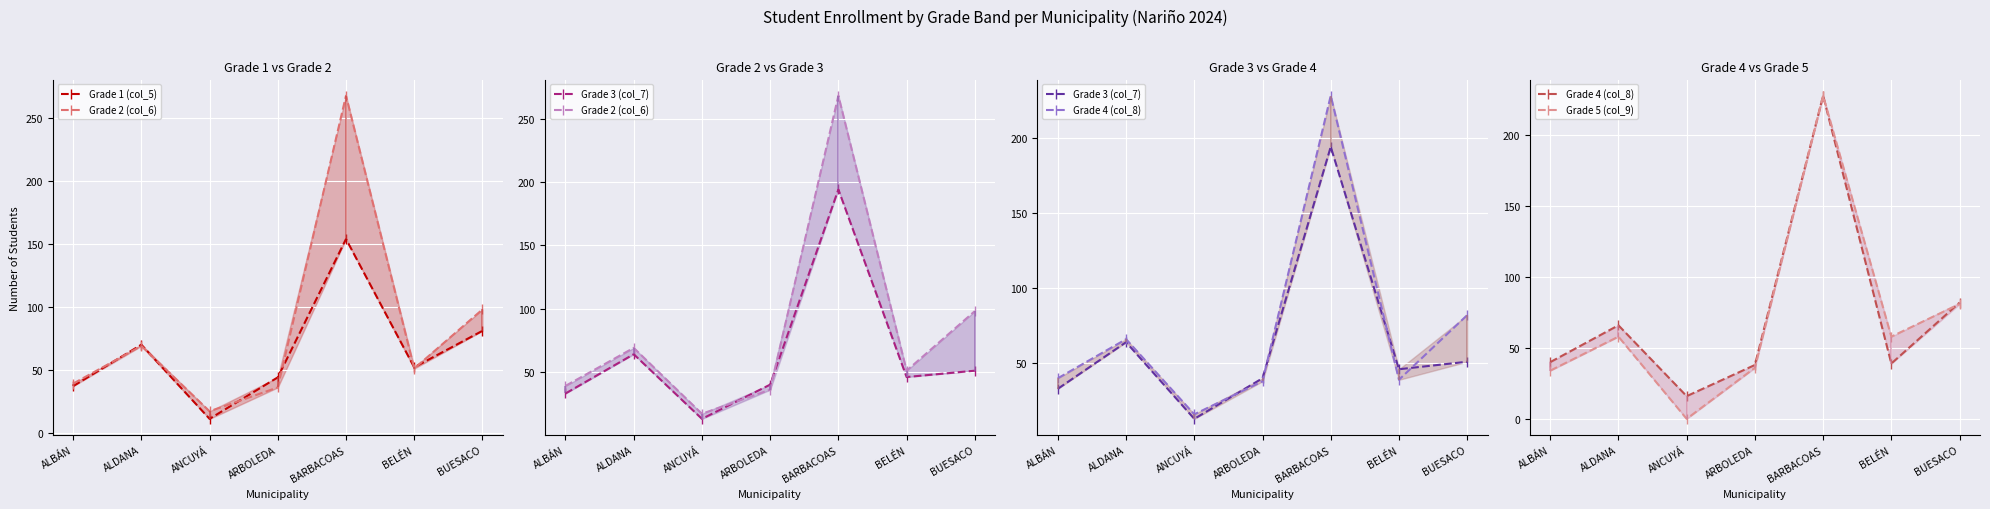

What is the maximum value shown in the chart?

268